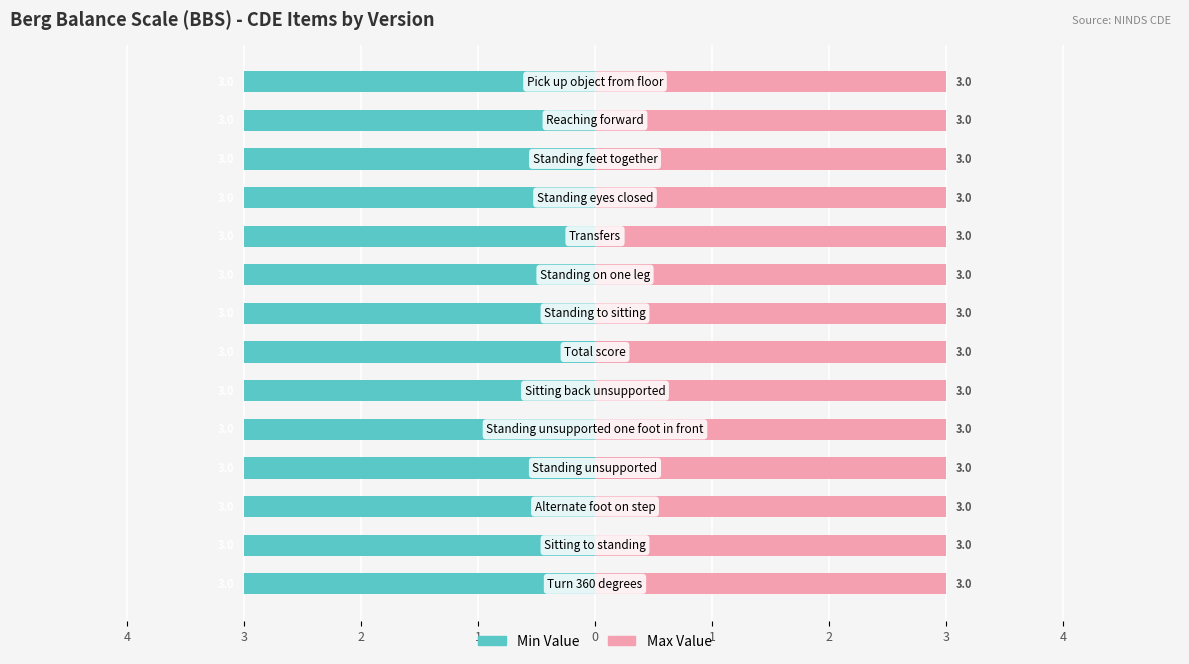

How many data points does each series have?

14